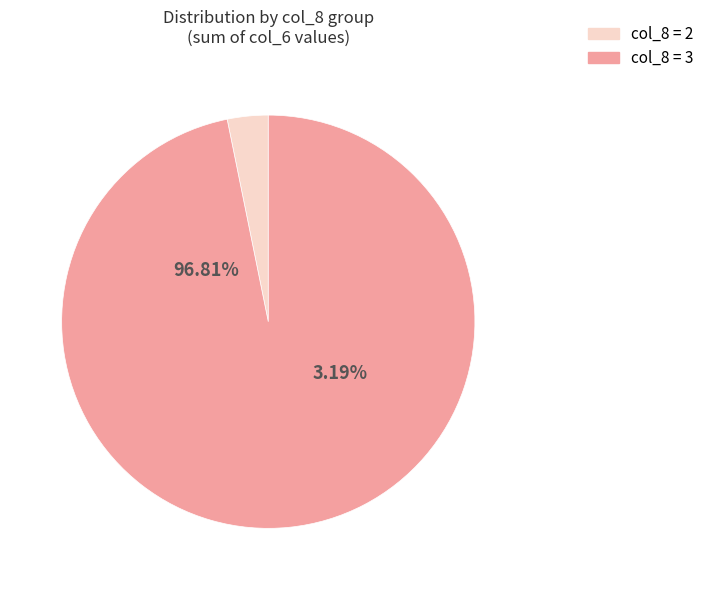

Does 2114 account for over 50% of the chart?

No